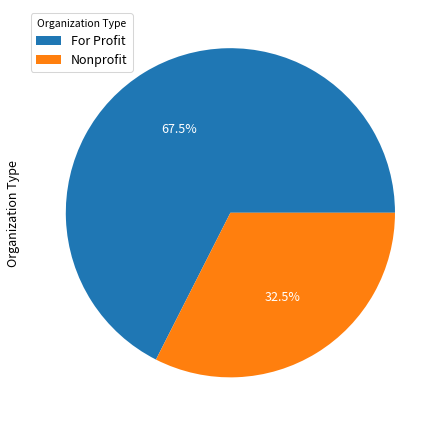

Which slice is the largest?

For Profit